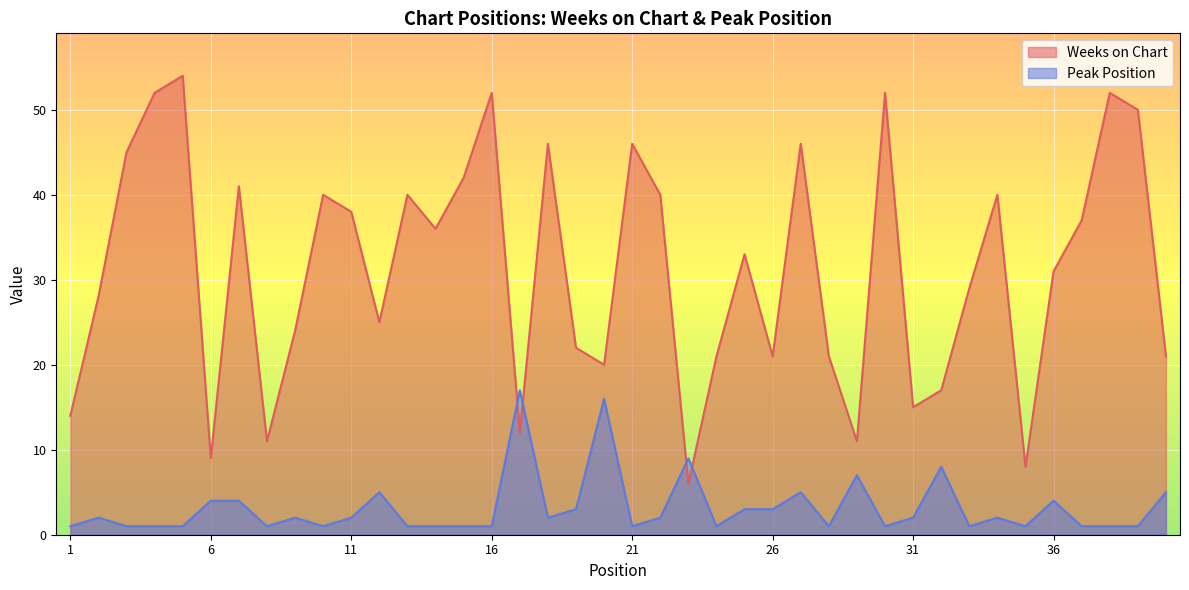

Where is Peak Position nearest to the value 9?

23